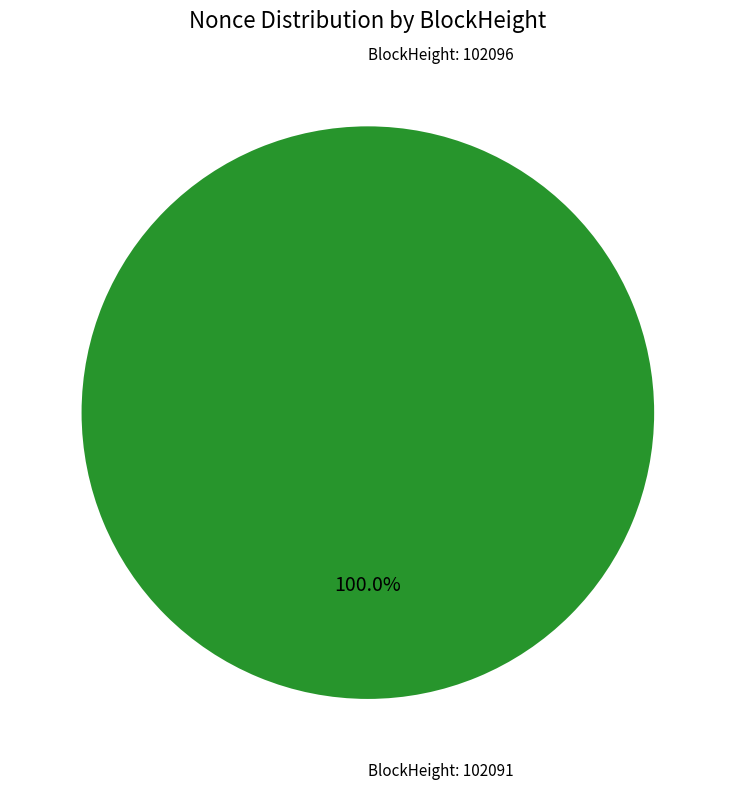

Which has a higher value, 102096 or 102091?

102091